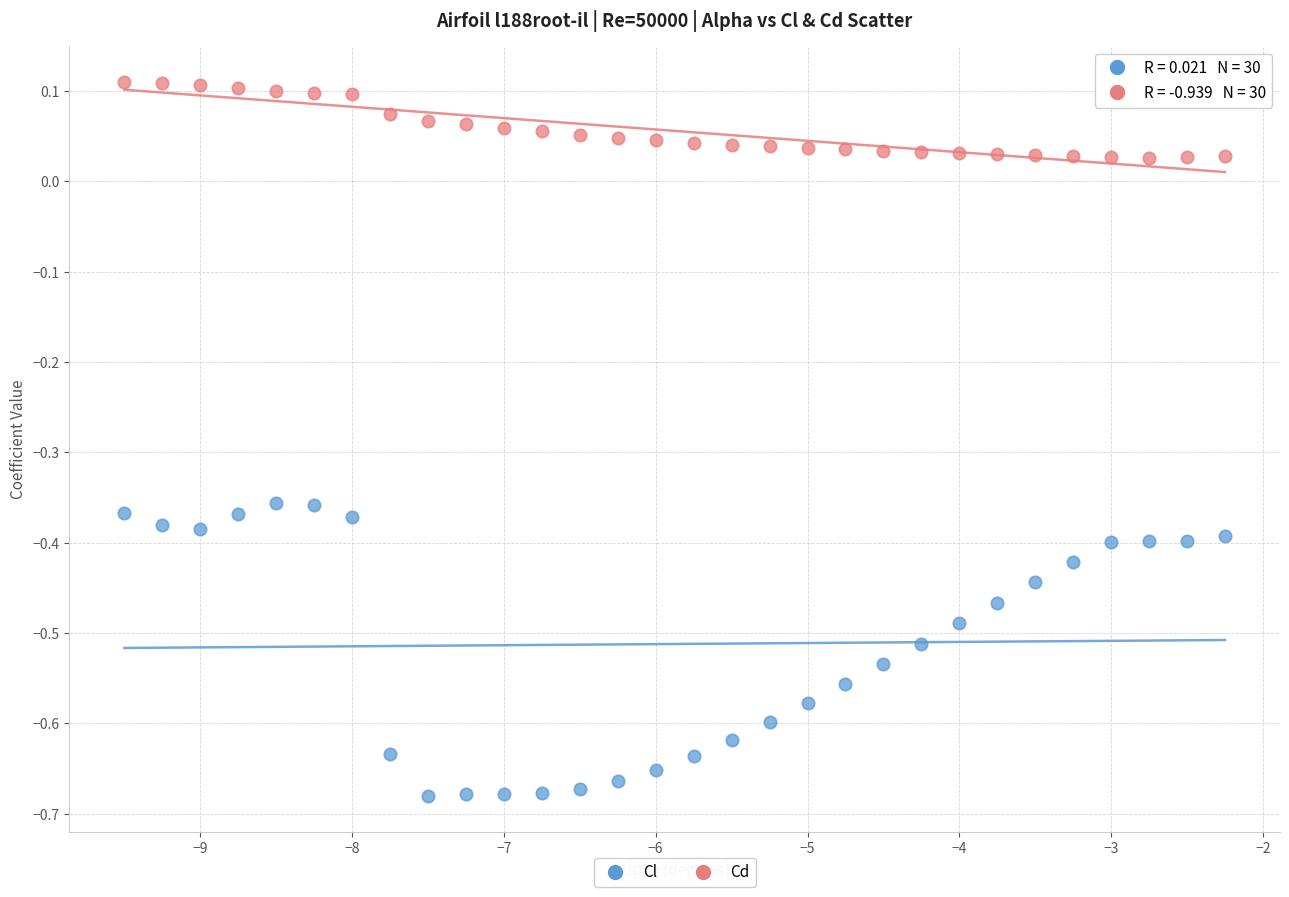

Across all data points, what is the range of Y values (max minus min)?

0.8